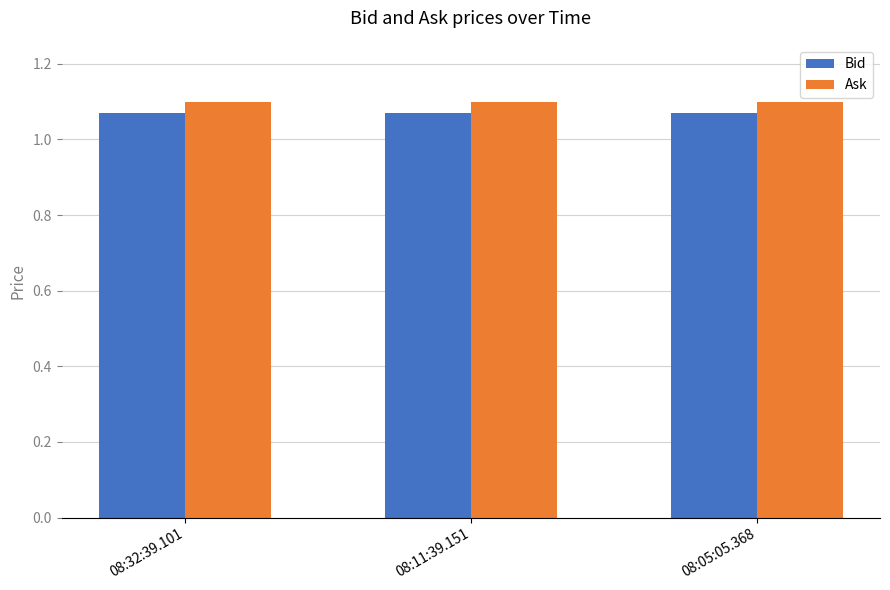

True or false: Ask has a value of 1.1 at 08:32:39.101.

True